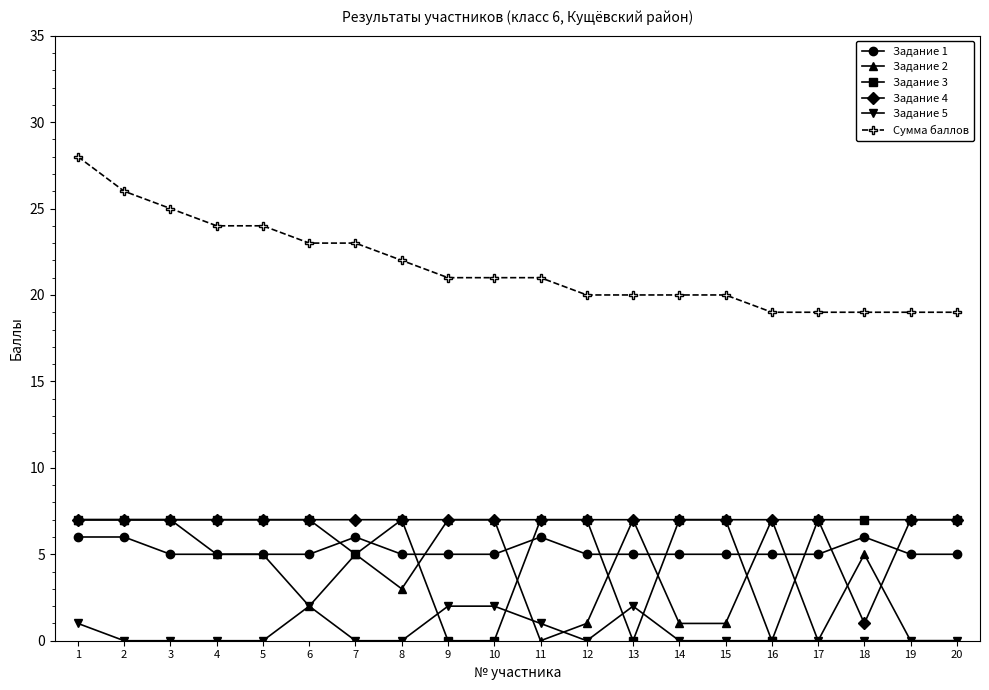

At which label does Сумма баллов first exceed 21?

1